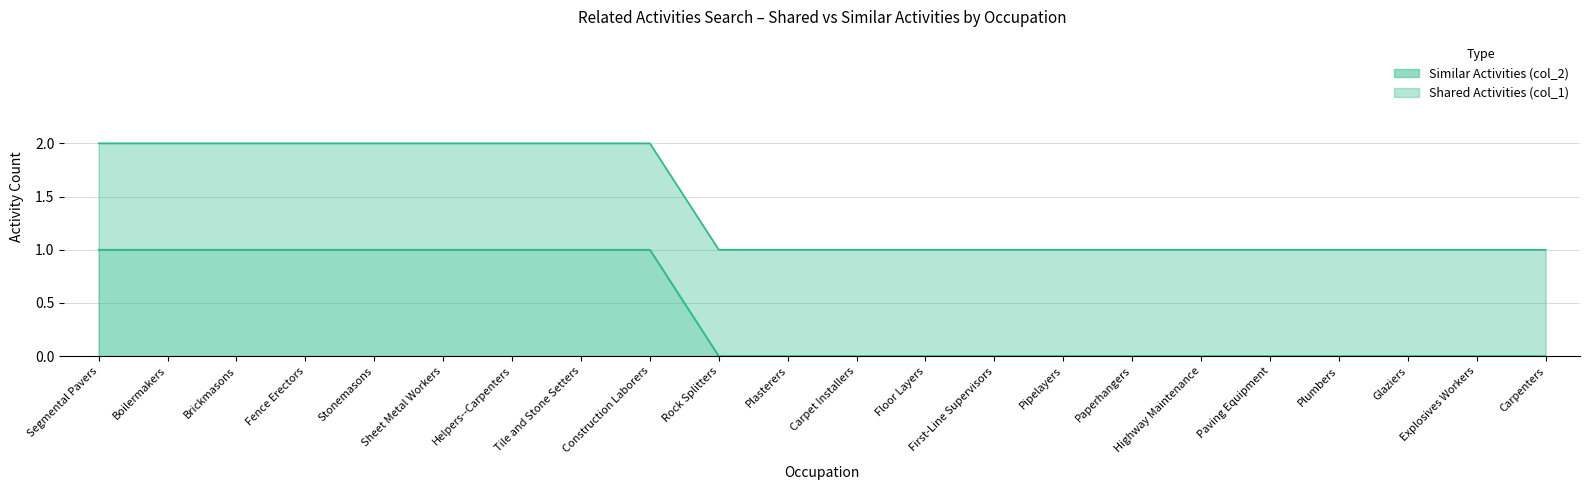

Which has a higher value, Brickmasons or Pipelayers?

Brickmasons